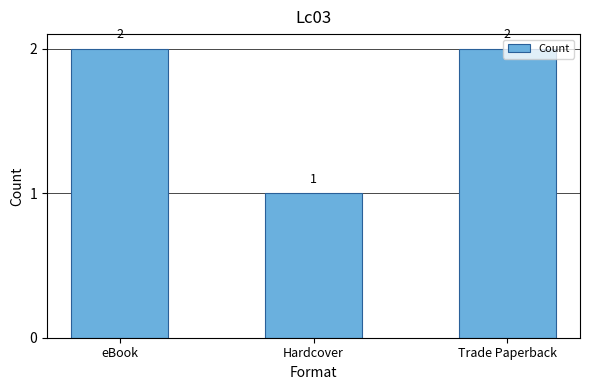

What is the value of the 1st bar from the left?

2